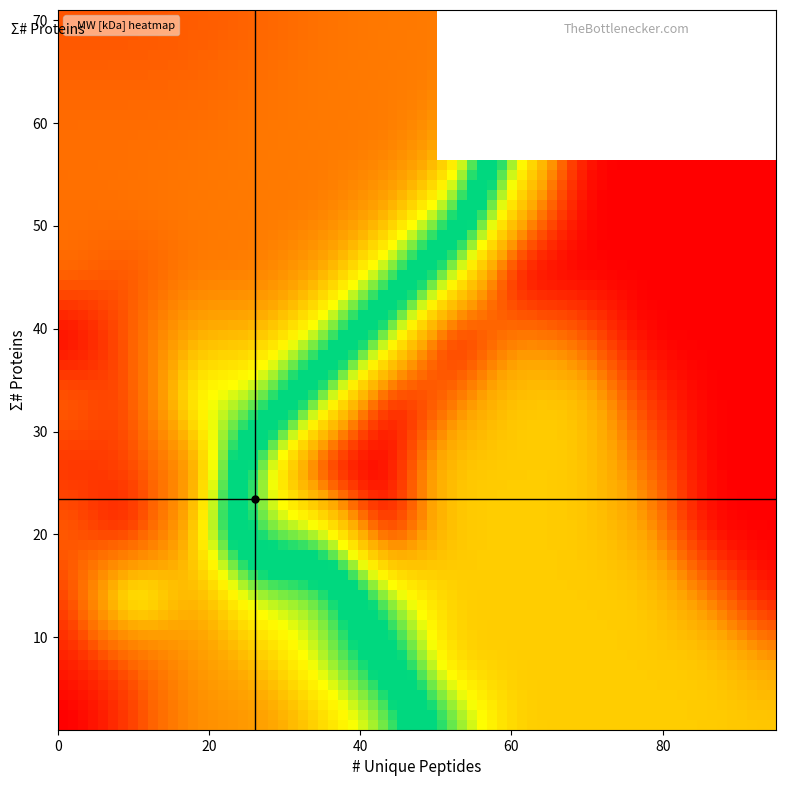

At 4, list the series in order from largest to smallest.

mw, proteins, unique_peptides